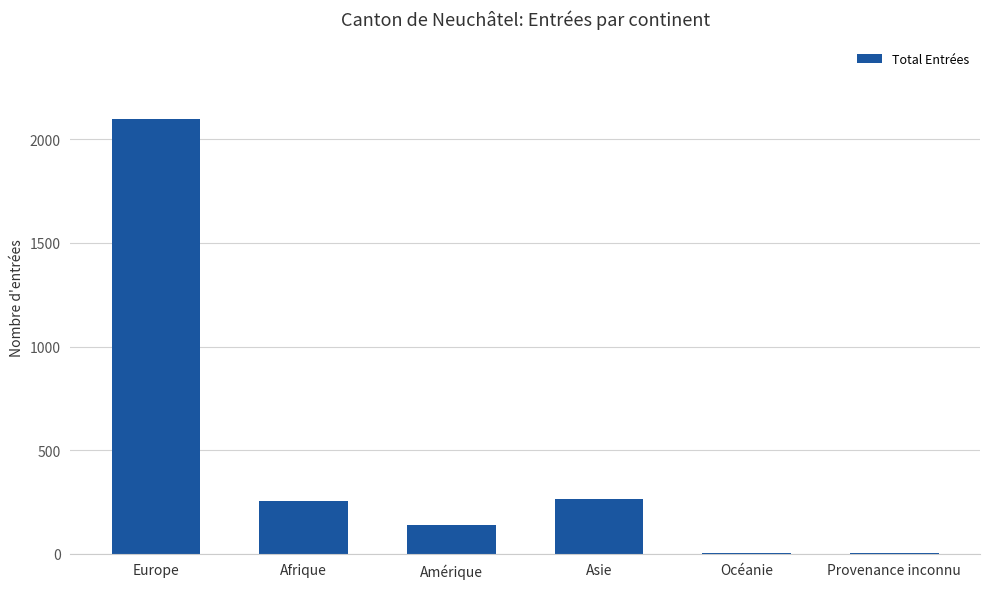

What value does the data have at Europe, to the nearest 10?

2100